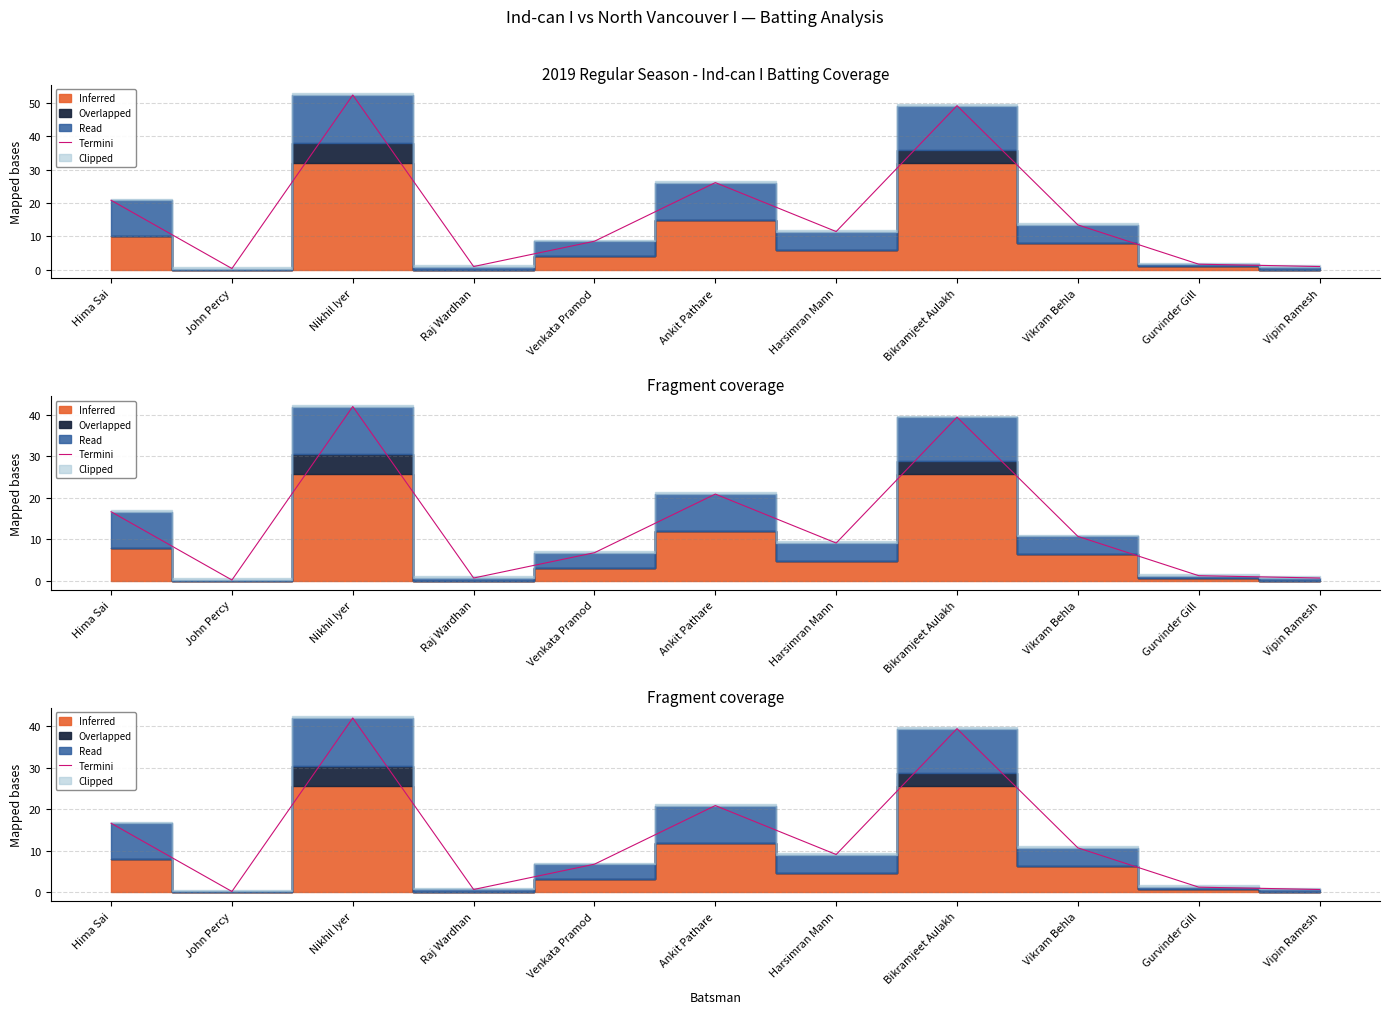

What is the label of the 11th point from the left?

Vipin Ramesh